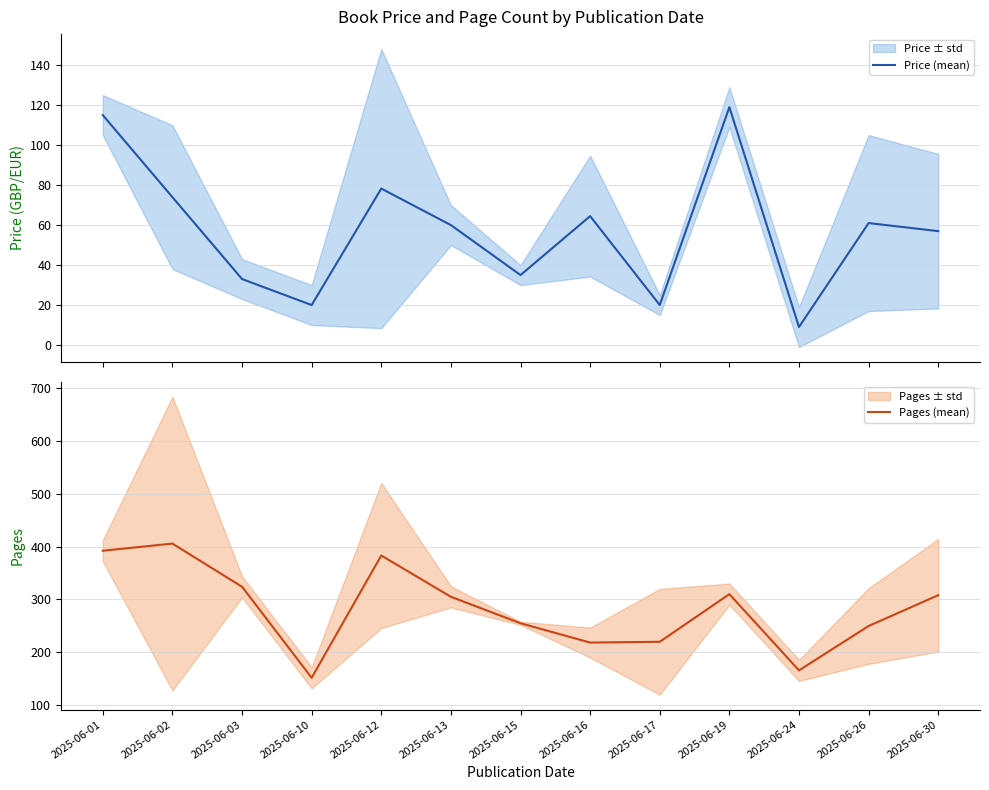

True or false: Pages (mean) and Price (mean) cross at least once.

False